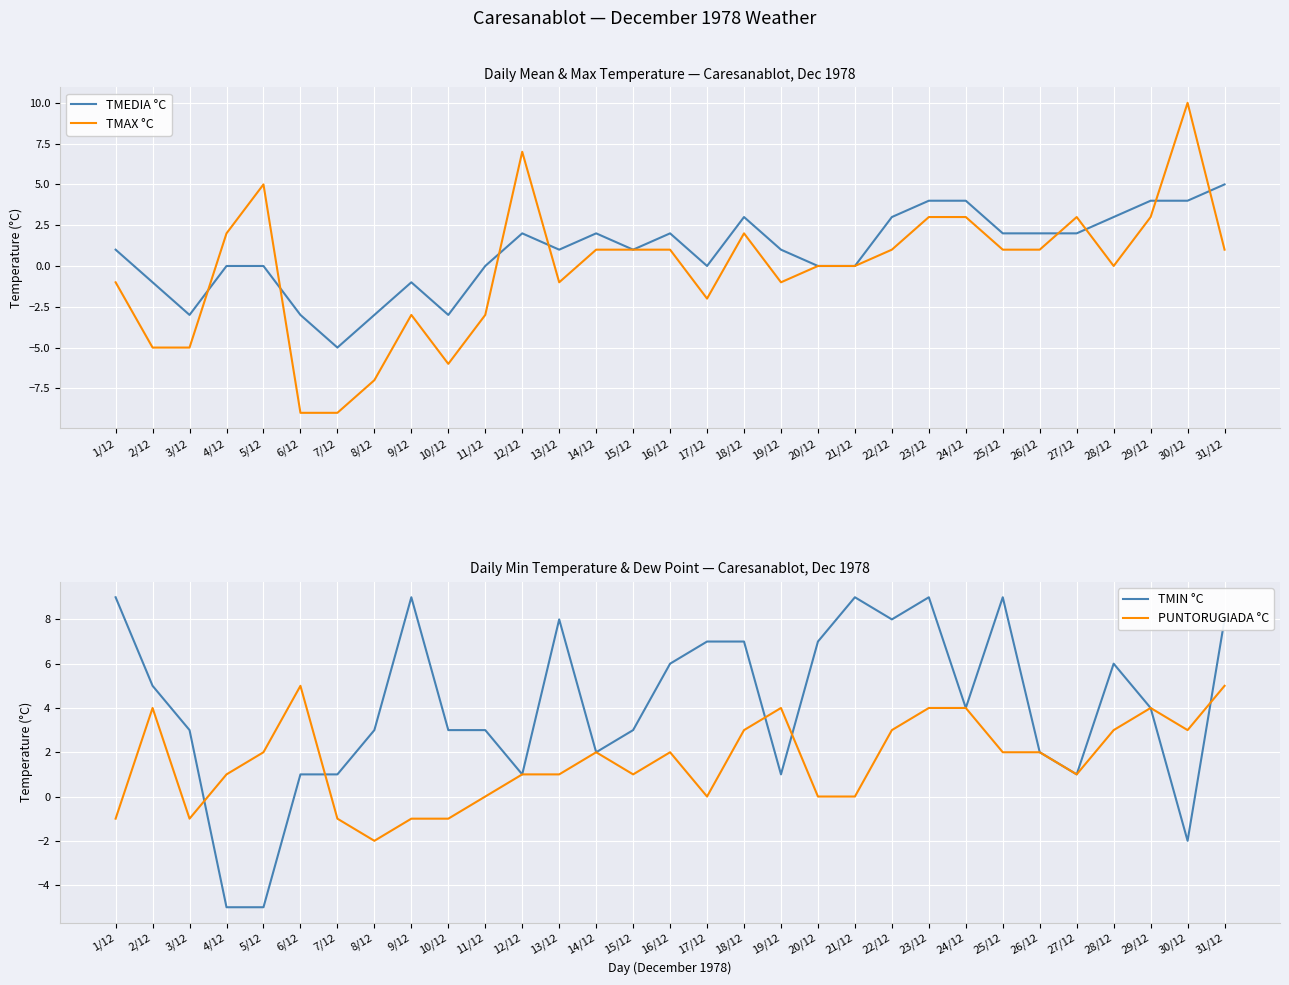

Reading left to right, transcribe all the data shown in this chart.

TMEDIA °C: 1	-1	-3	0	0	-3	-5	-3	-1	-3	0	2	1	2	1	2	0	3	1	0	0	3	4	4	2	2	2	3	4	4	5
TMAX °C: -1	-5	-5	2	5	-9	-9	-7	-3	-6	-3	7	-1	1	1	1	-2	2	-1	0	0	1	3	3	1	1	3	0	3	10	1
TMIN °C: 9	5	3	-5	-5	1	1	3	9	3	3	1	8	2	3	6	7	7	1	7	9	8	9	4	9	2	1	6	4	-2	8
PUNTORUGIADA °C: -1	4	-1	1	2	5	-1	-2	-1	-1	0	1	1	2	1	2	0	3	4	0	0	3	4	4	2	2	1	3	4	3	5